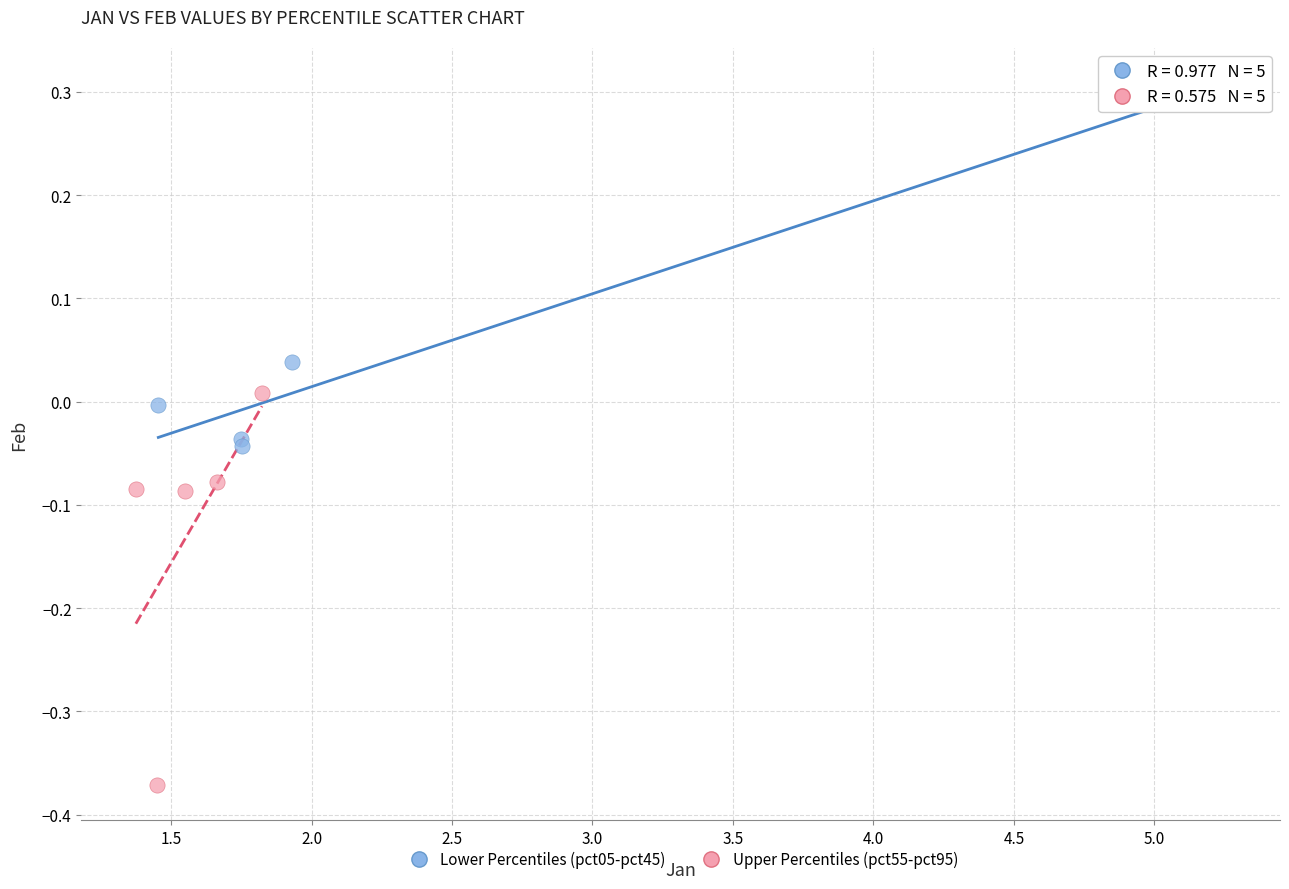

Which series reaches the minimum Y coordinate?

Upper Percentiles (pct55-pct95)